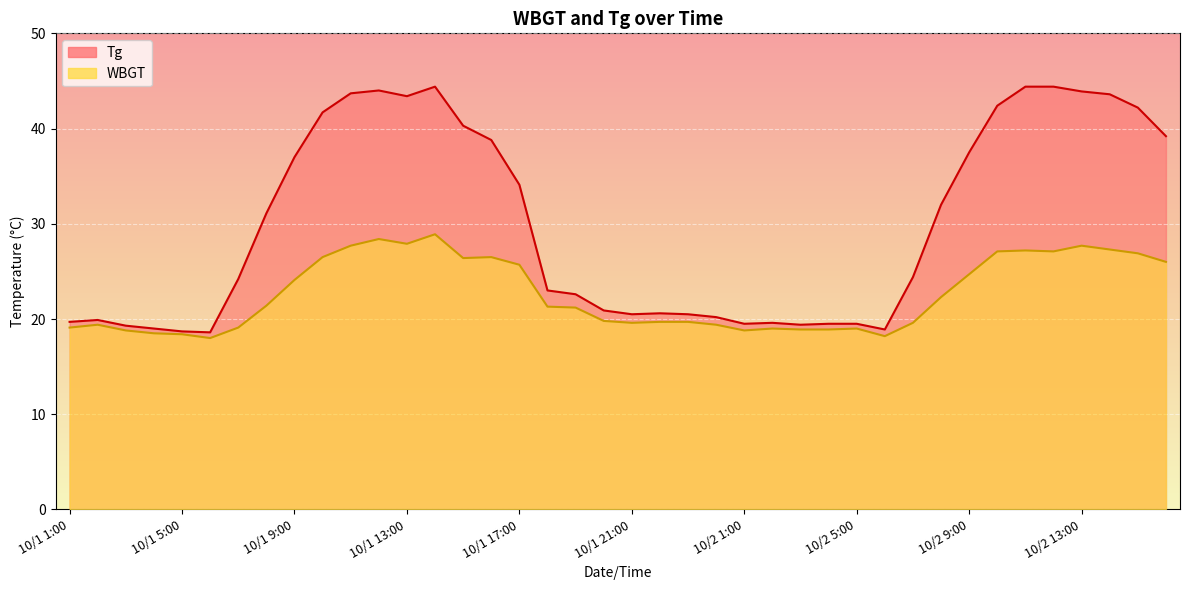

How many data points in WBGT are less than 21?

19